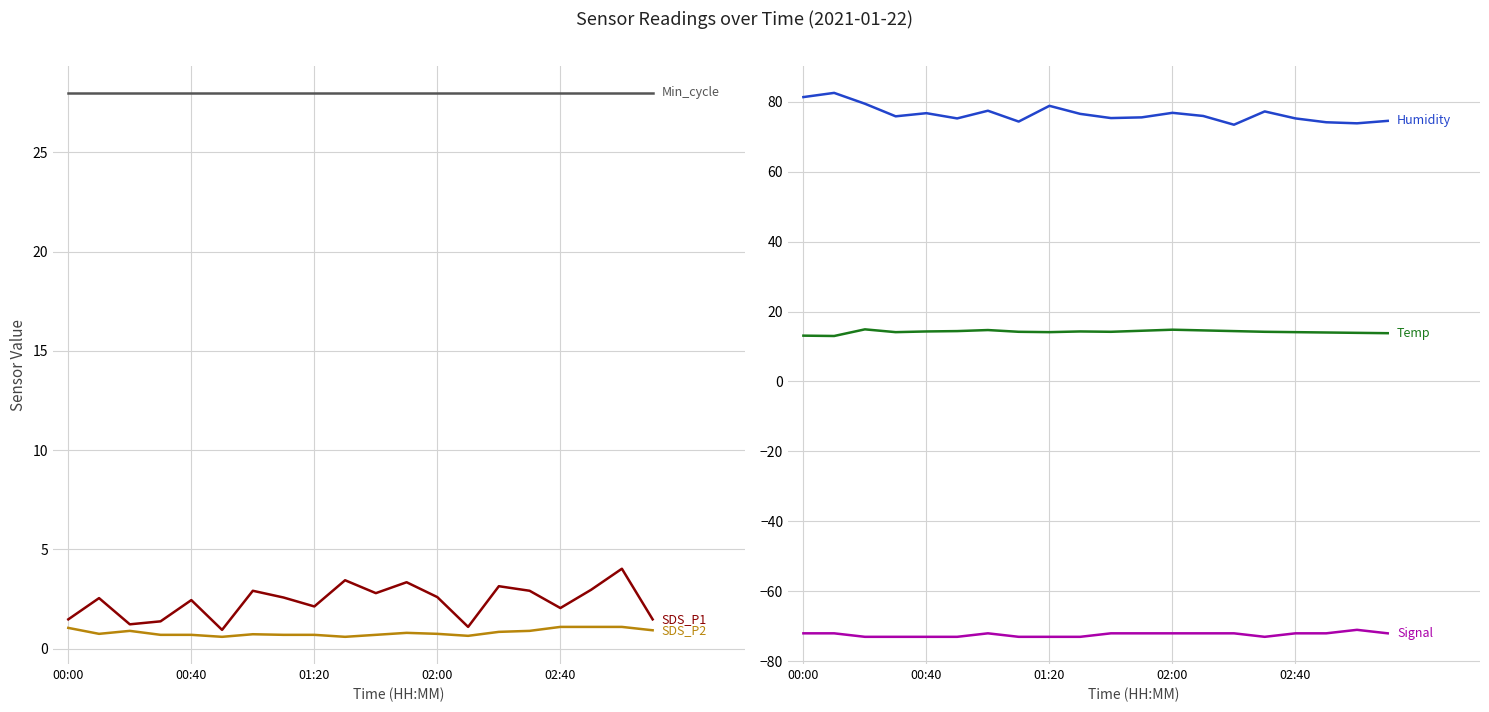

What is the value of the SDS_P1 point at the 15th from the left?

3.1